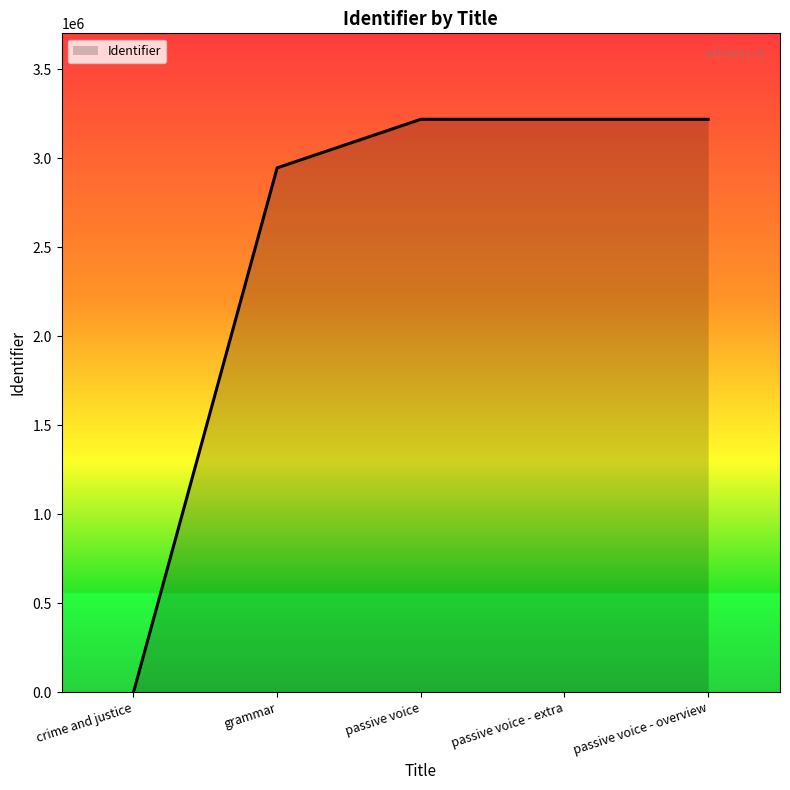

True or false: the data shows 4954348 at passive voice - extra.

False